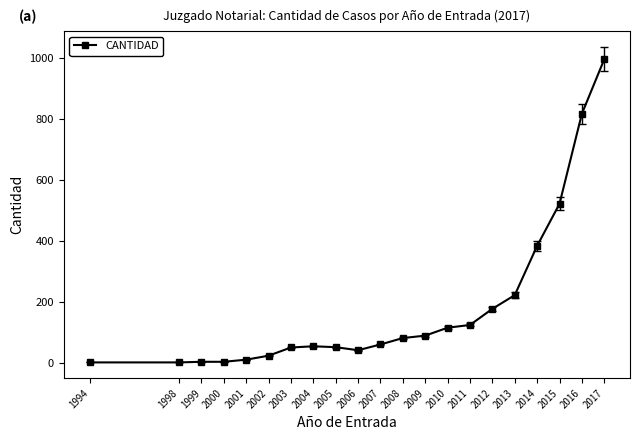

Where is the data nearest to the value 499?

2015